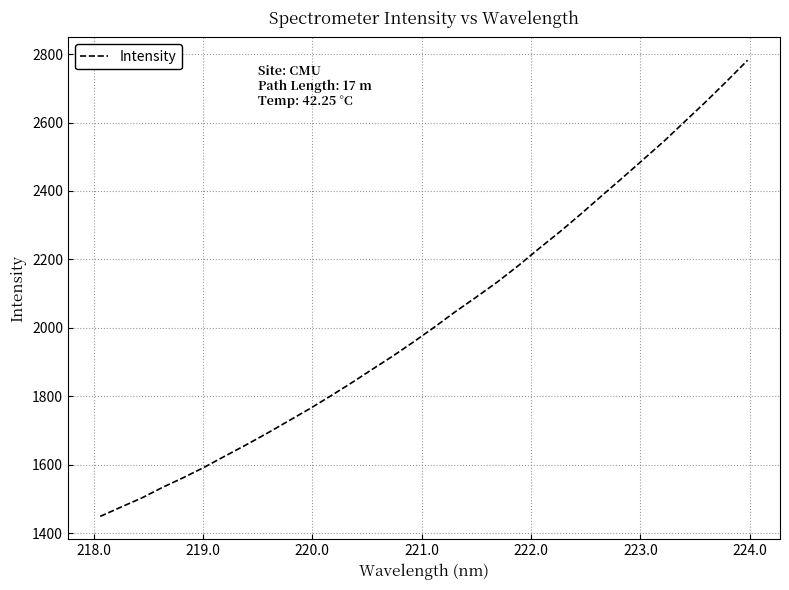

What is the greatest value displayed?

2782.2